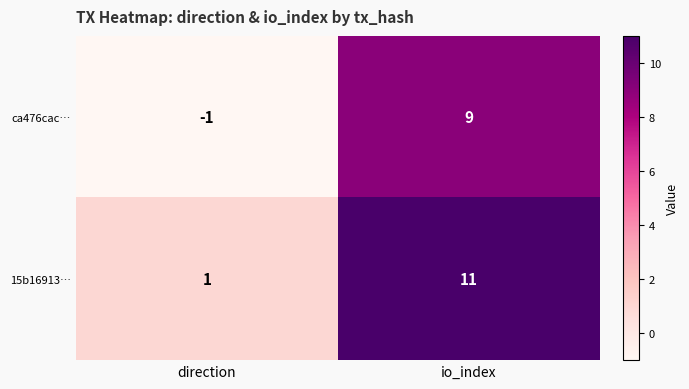

Which label corresponds to the smallest value in the chart?

direction